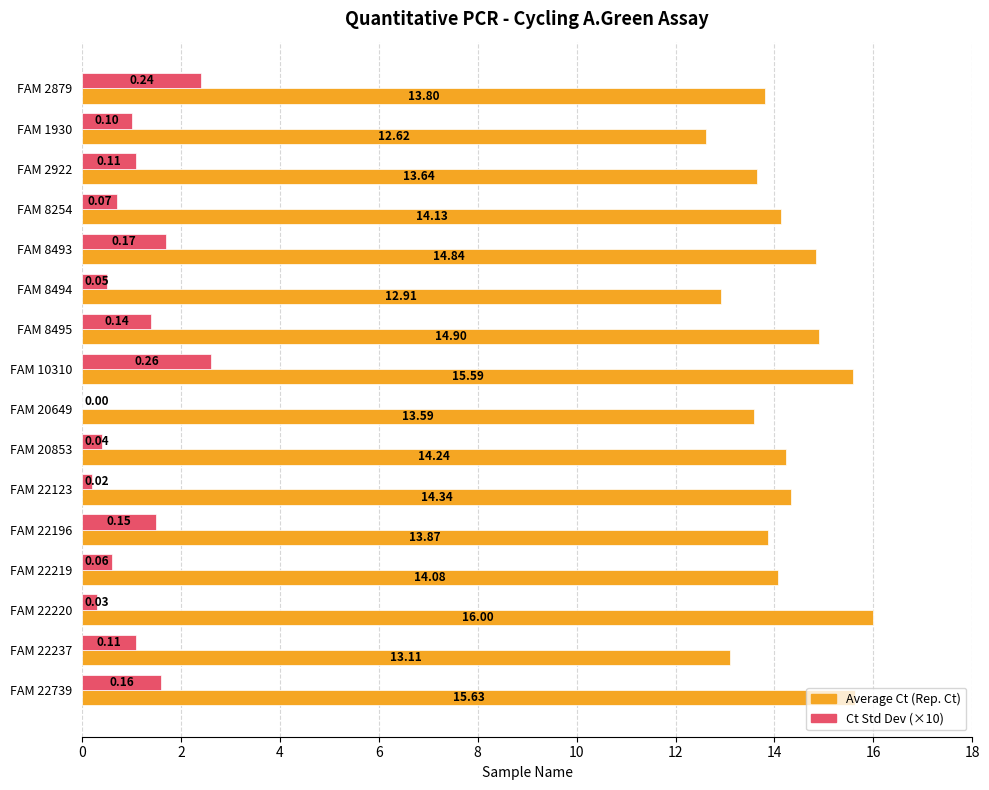

What is the total value across all series at FAM 22237?

14.2